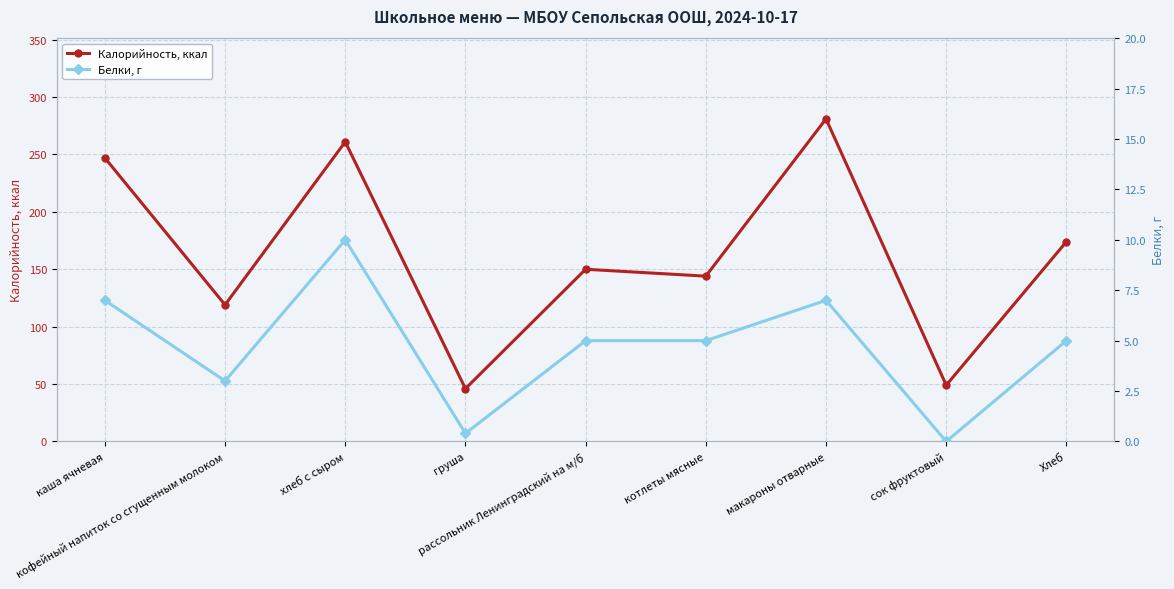

What is the sum of the Белки, г values at сок фруктовый and Хлеб?

5.0